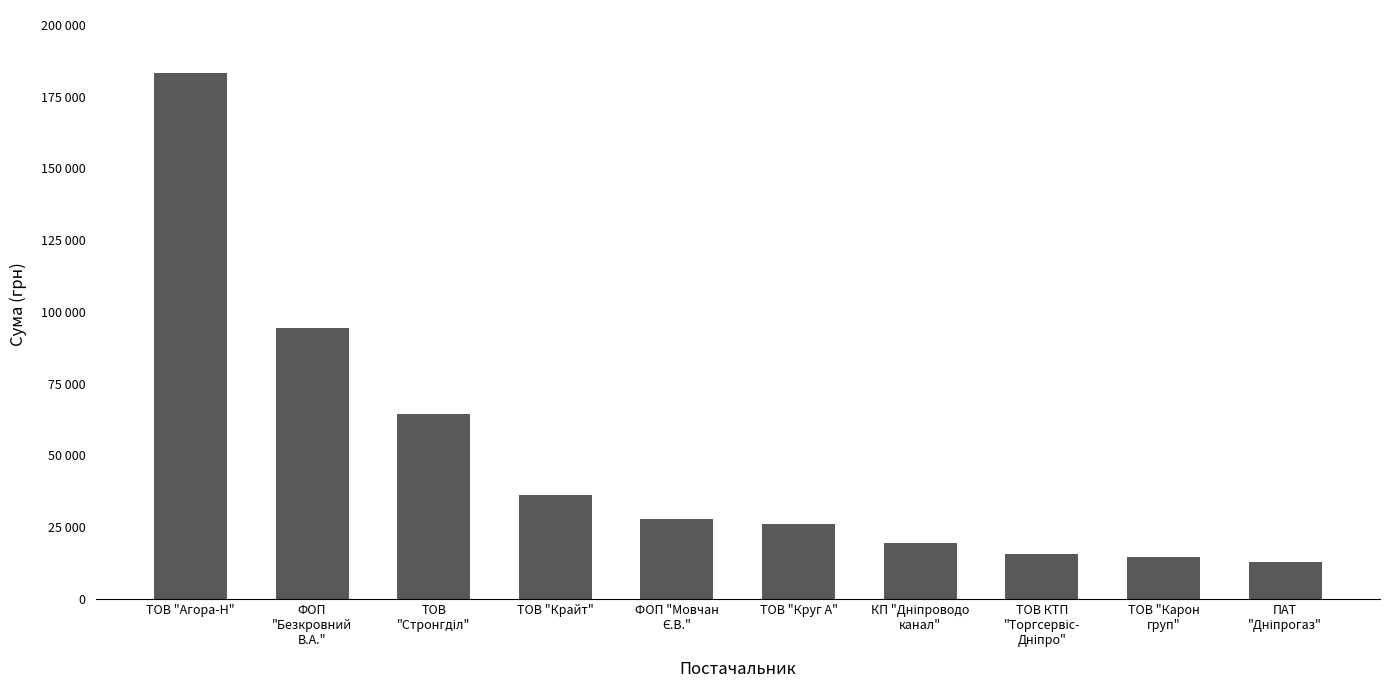

Does the chart contain any negative values?

No